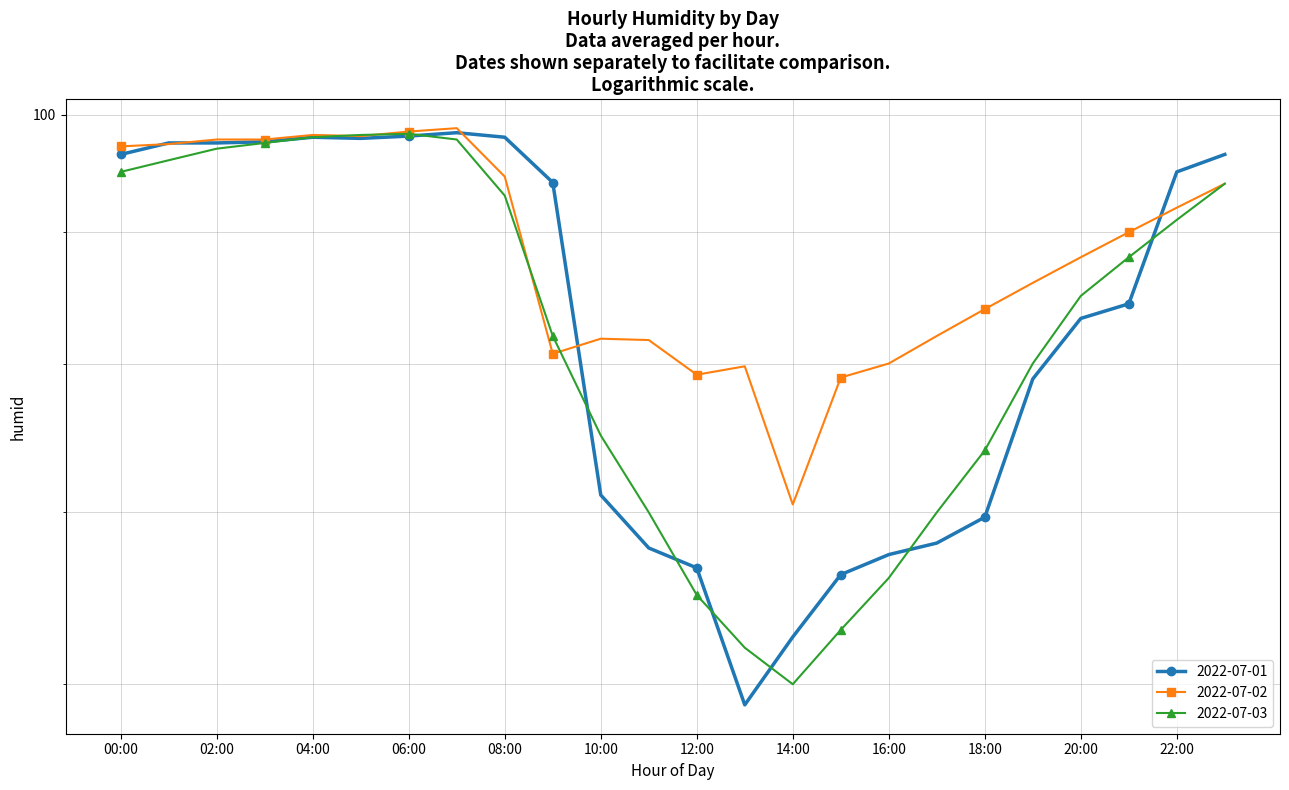

What are all the series names shown in the legend?

2022-07-01, 2022-07-02, 2022-07-03